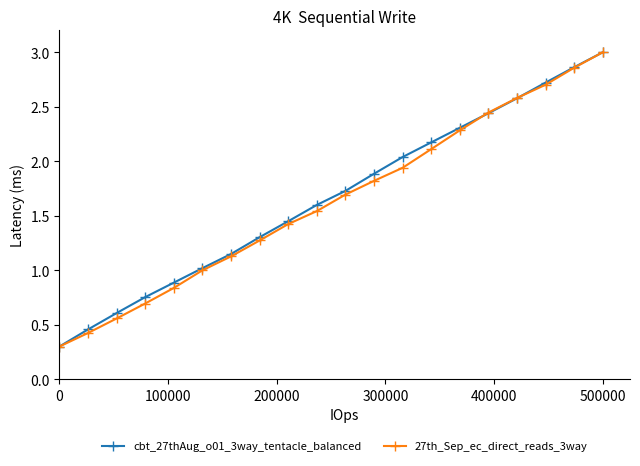

At how many categories does at least one series exceed 2?

8